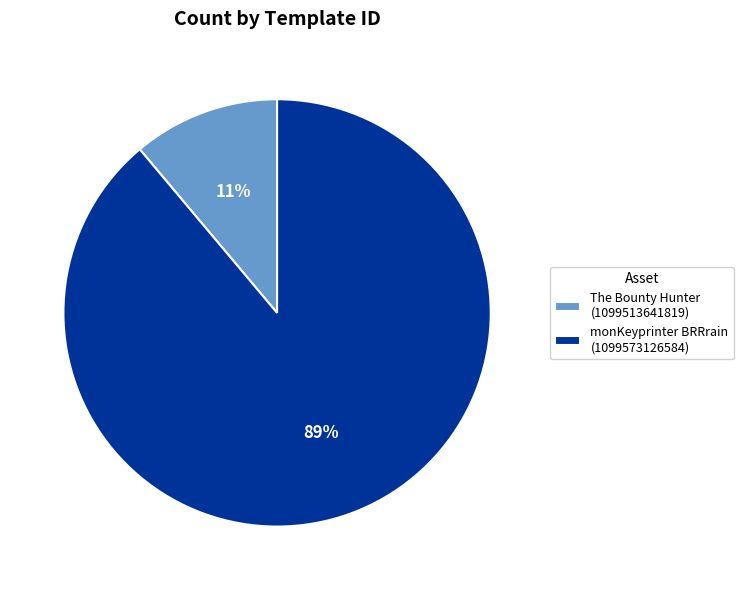

What is the smallest slice in the pie chart?

The Bounty Hunter (1099513641819)